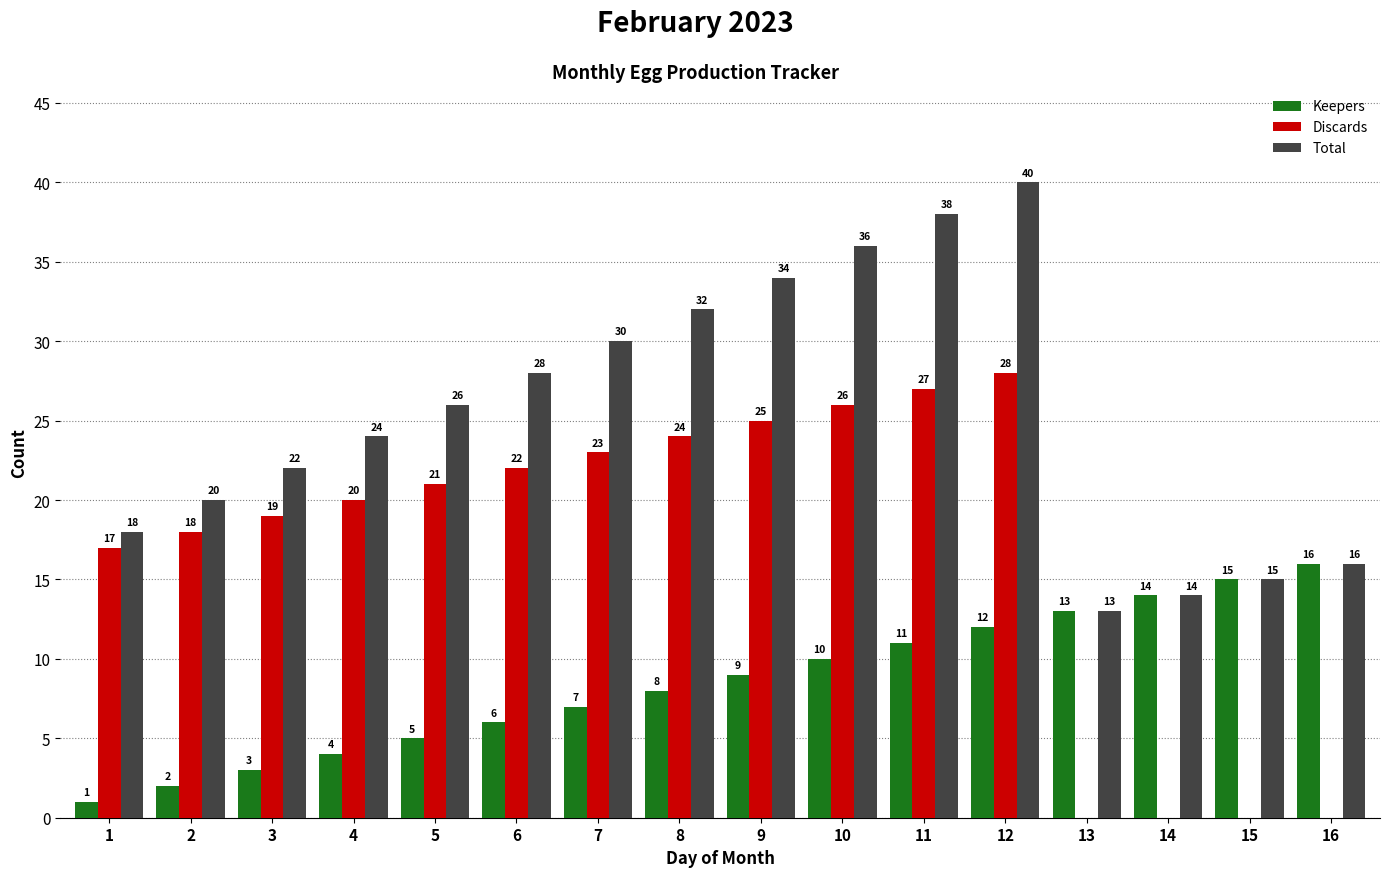

What is the sum of the Total values at 8 and 16?

48